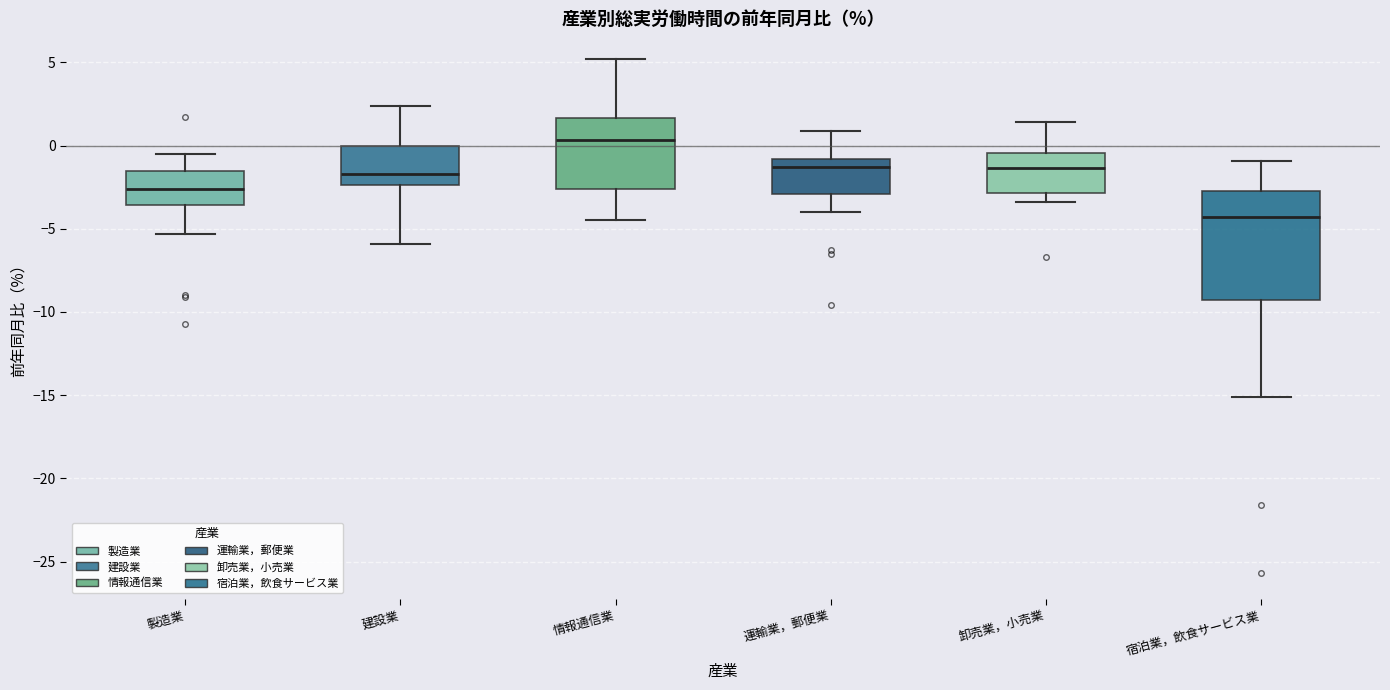

Reading left to right, read every box against the y-axis: the position of its median line, the range the box covers, and the ends of its whiskers. The values are not printed on the chart, so give them approximately, as read against the axis.

製造業: median -2.5, box -3.5 to -1.5, whiskers -5.5 to -0.5
建設業: median -1.5, box -2.5 to 0.0, whiskers -6.0 to 2.5
情報通信業: median 0.5, box -2.5 to 1.5, whiskers -4.5 to 5.0
運輸業，郵便業: median -1.5, box -3.0 to -1.0, whiskers -4.0 to 1.0
卸売業，小売業: median -1.5, box -3.0 to -0.5, whiskers -3.5 to 1.5
宿泊業，飲食サービス業: median -4.5, box -9.5 to -2.5, whiskers -15.0 to -1.0